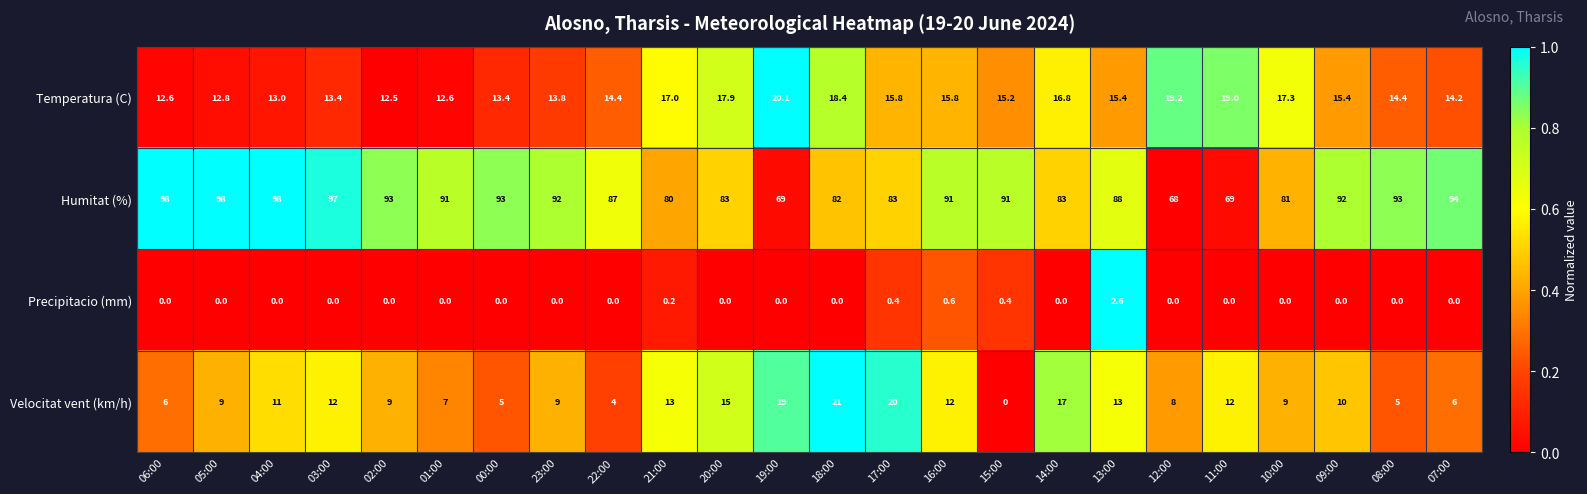

Which series has the widest spread of values?

Humitat (%)